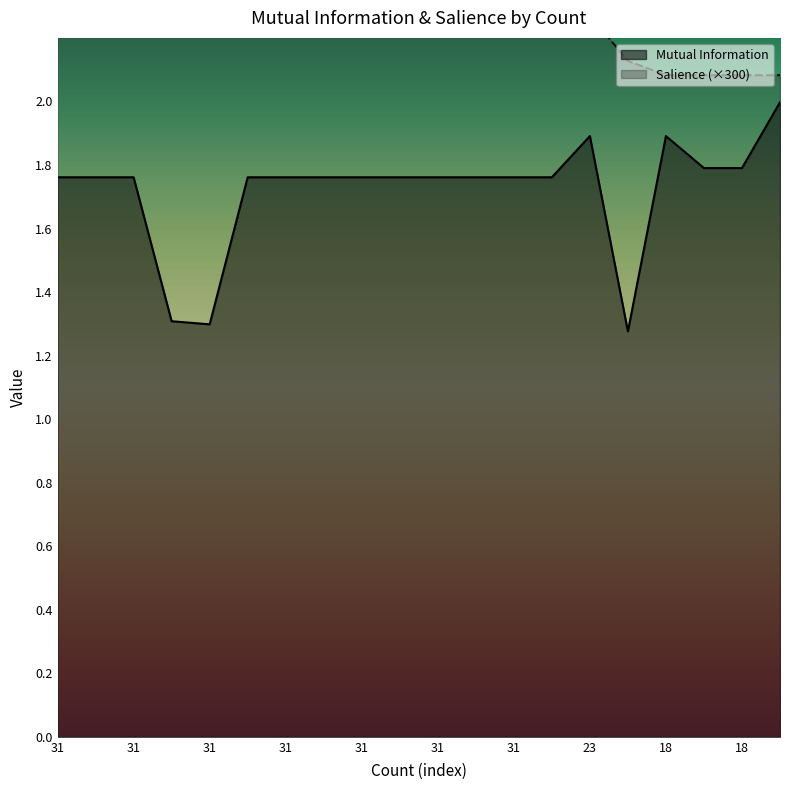

The value of Mutual Information at 31 is 0.4. True or false?

False